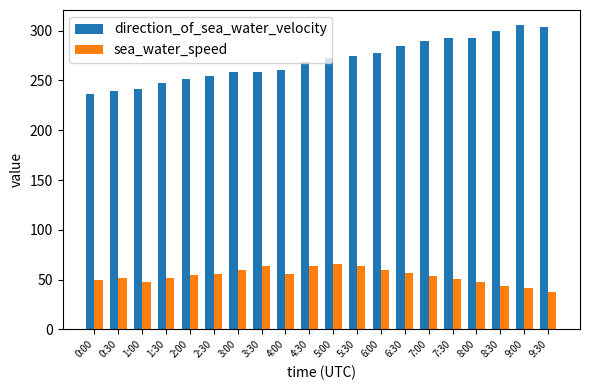

What is the difference between the direction_of_sea_water_velocity values at 4:00 and 6:00?

17.4